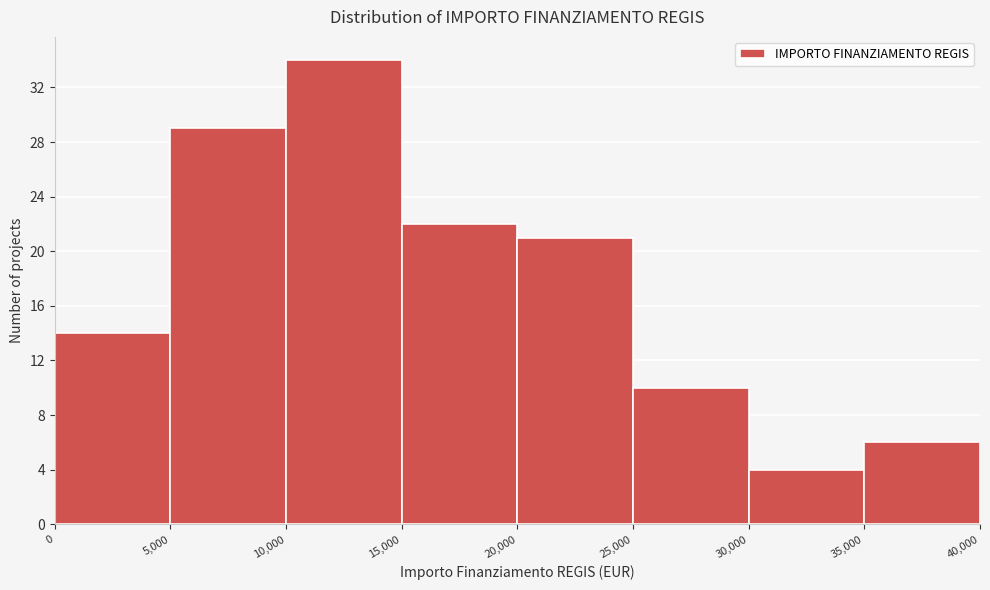

How tall is the bar that spans 0 to 5,000 on the x-axis? The values are not printed on the chart, so give them approximately, as read against the axis.

14